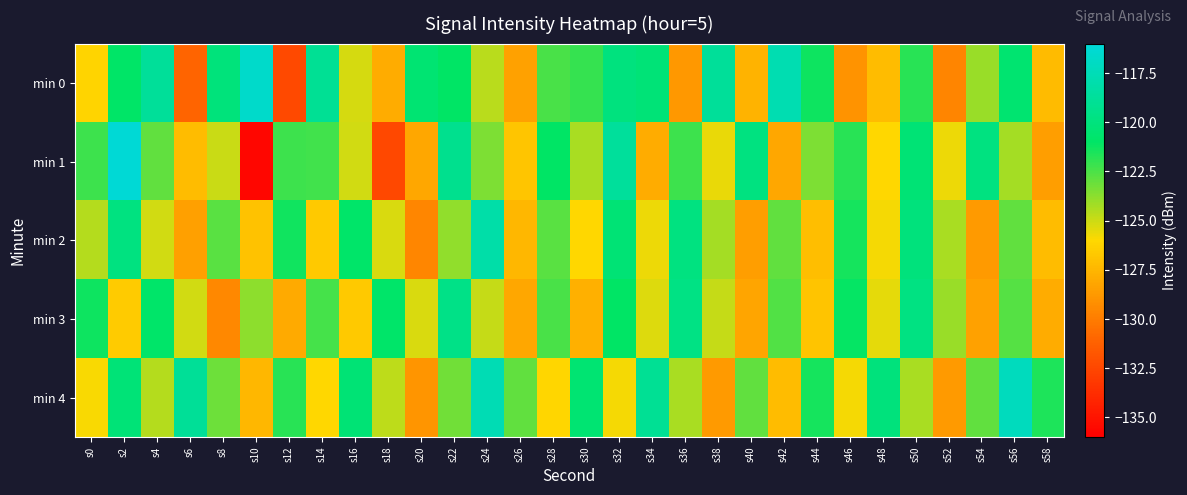

Between s42 and s8, which is larger?

s42